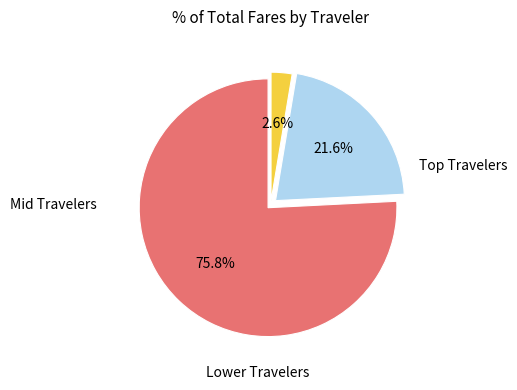

Does any single category account for the majority?

Yes